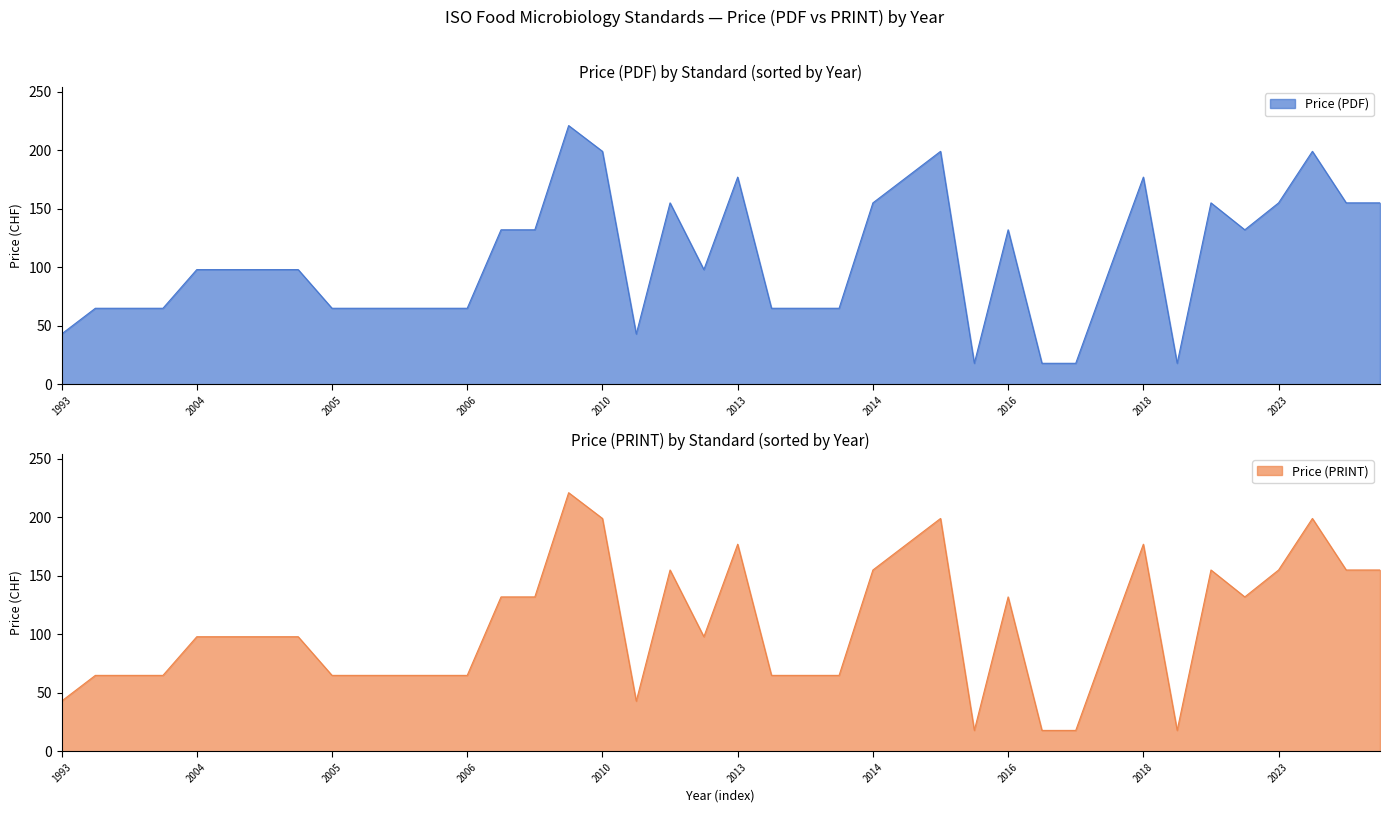

Which category has the lowest value across all series?

2016